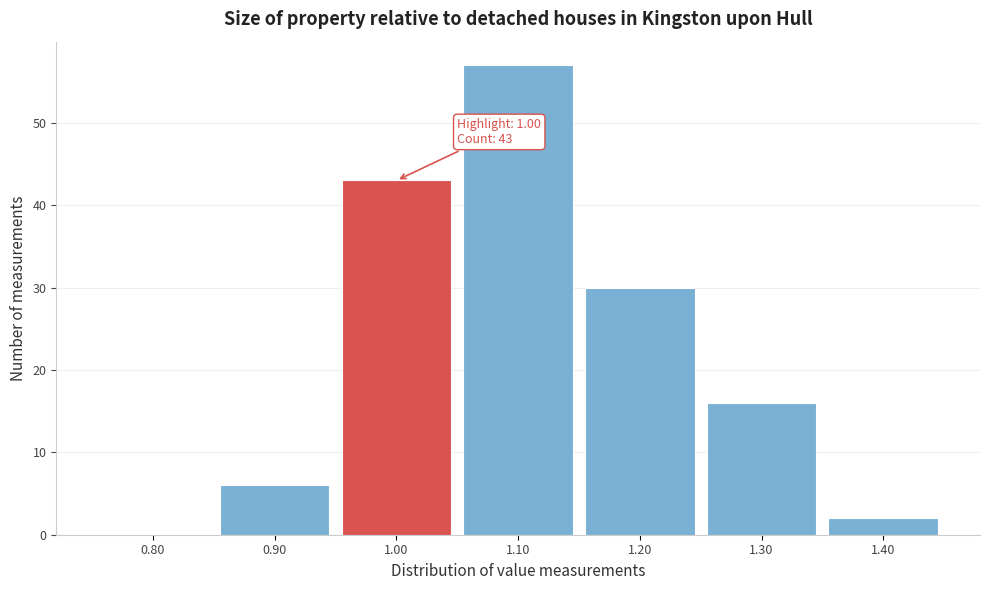

Which range on the x-axis has the tallest bar?

1.05 to 1.15